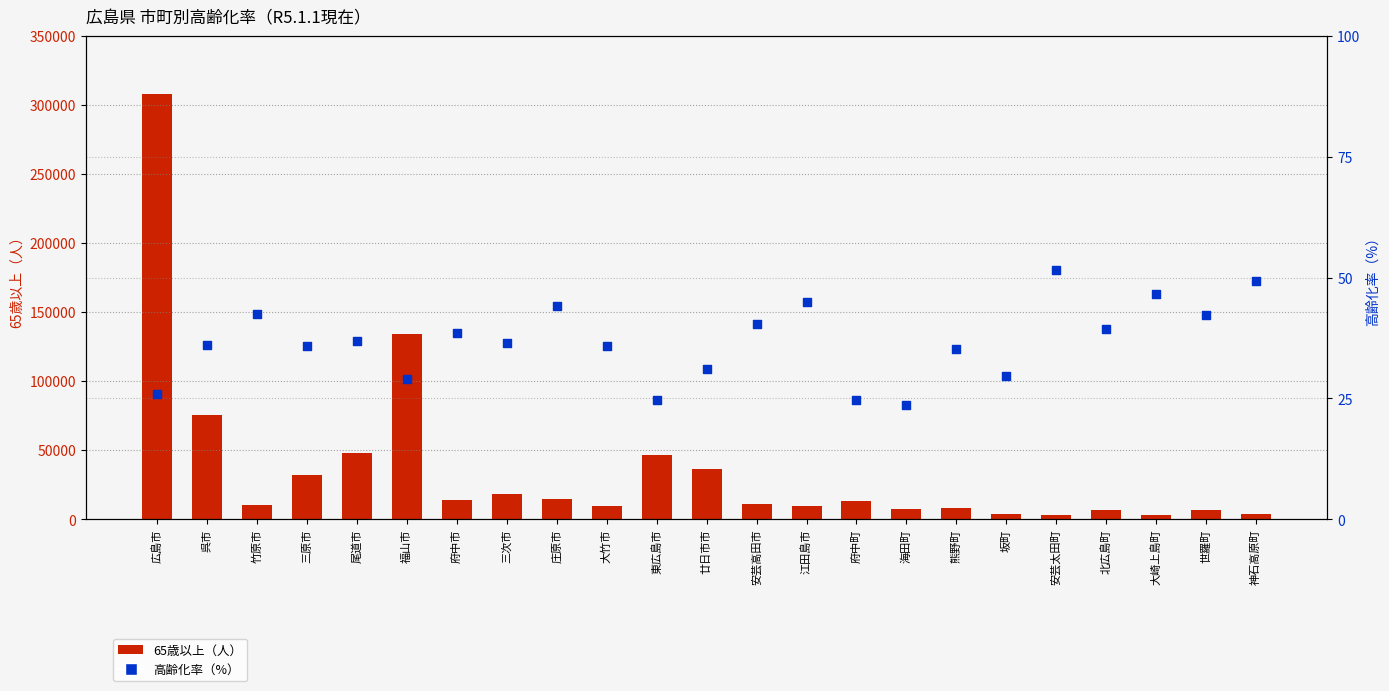

Which series reaches the maximum Y coordinate?

65歳以上（人）